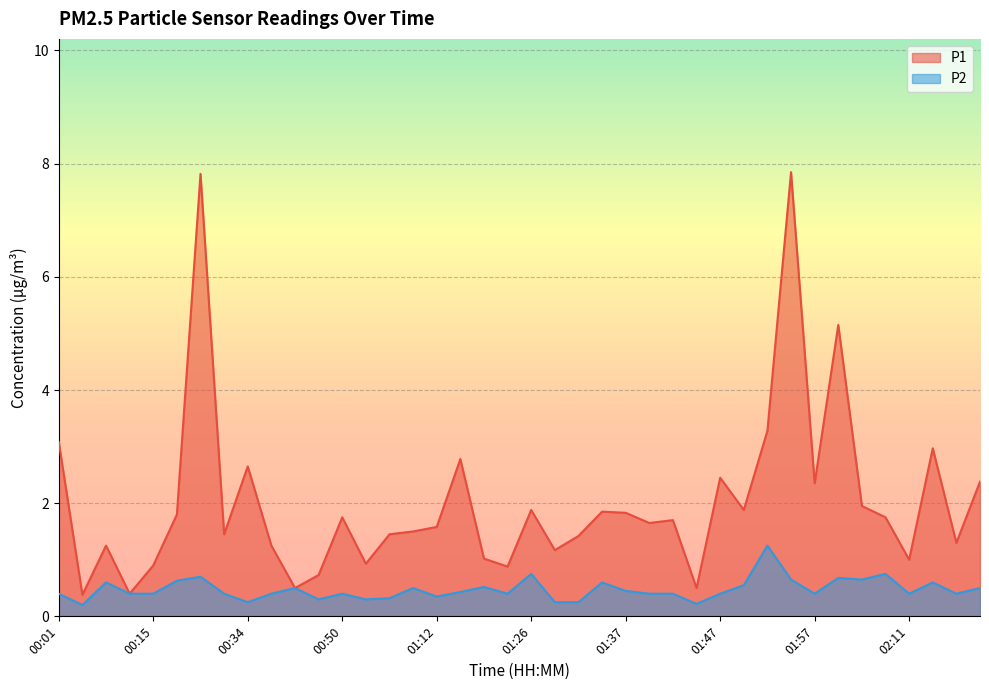

What is the difference between the maximum and minimum values in the P1 series?

7.5